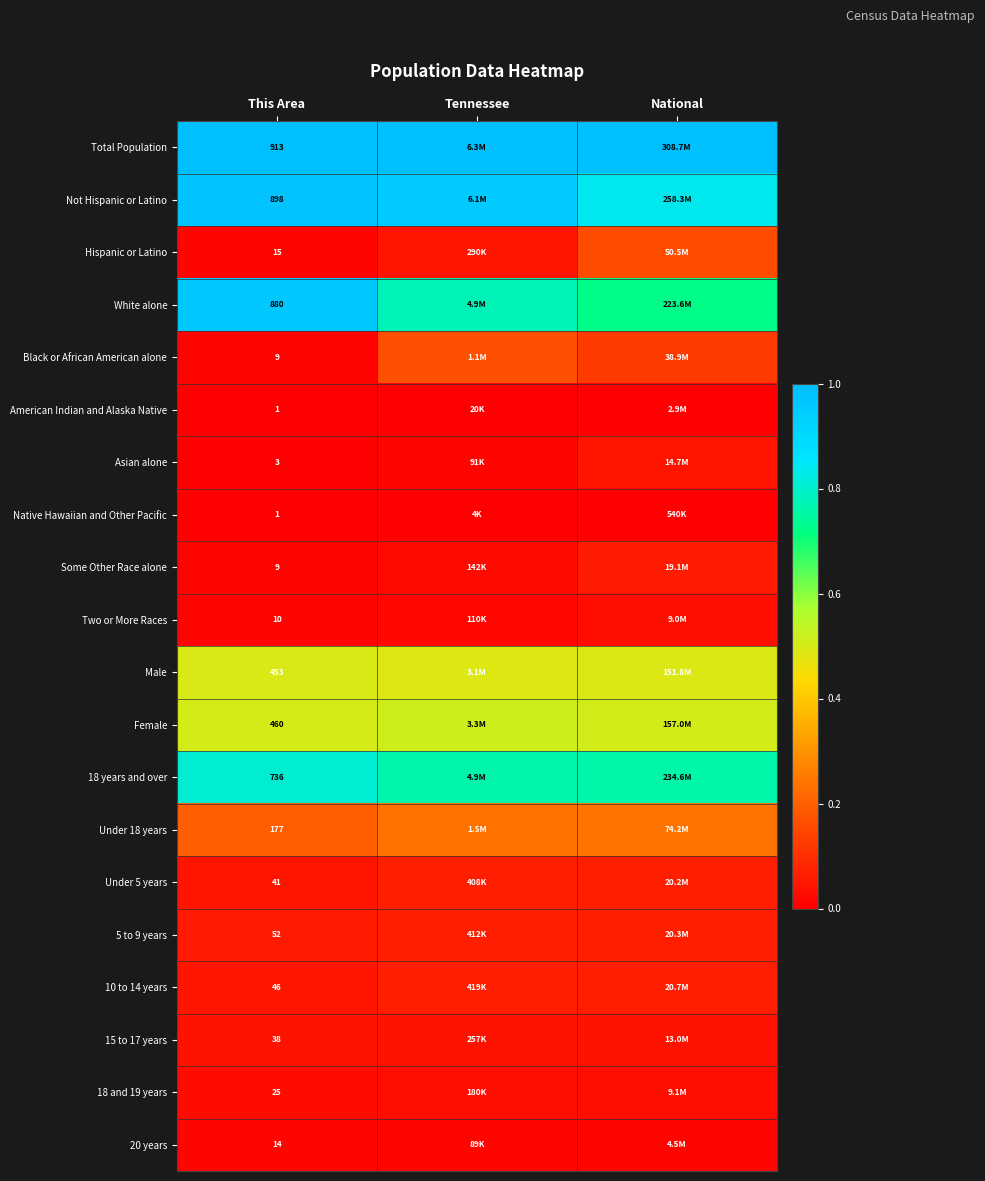

What is the total value across all series at Tennessee?

5.3